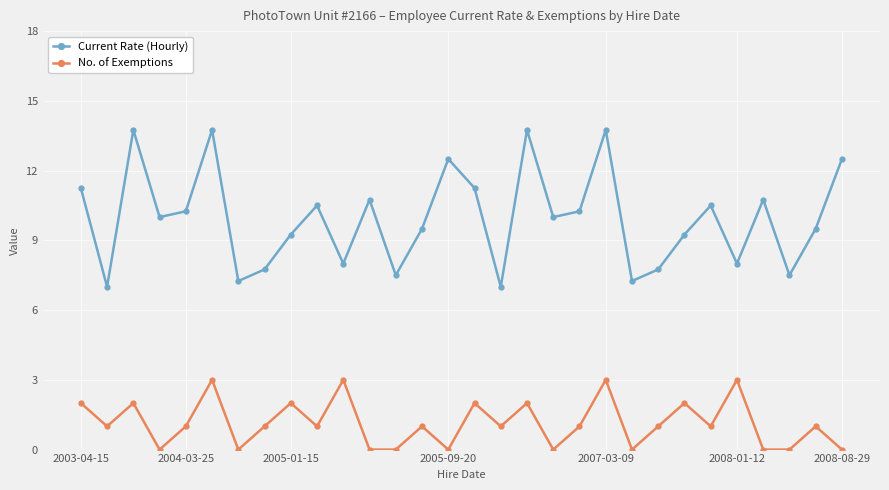

What is the difference between the maximum and minimum values in the Current Rate (Hourly) series?

6.8